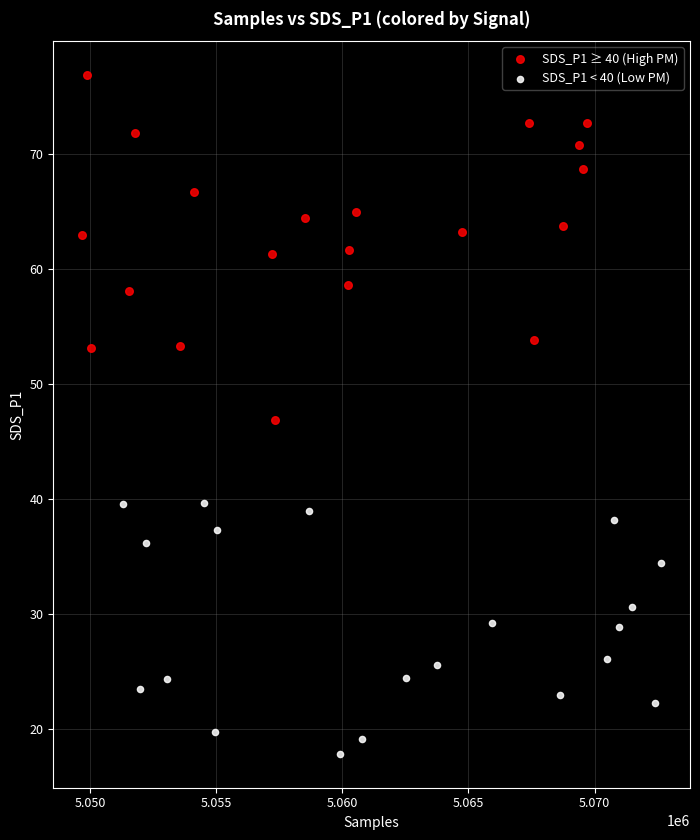

Which series reaches the maximum Y coordinate?

SDS_P1 ≥ 40 (High PM)